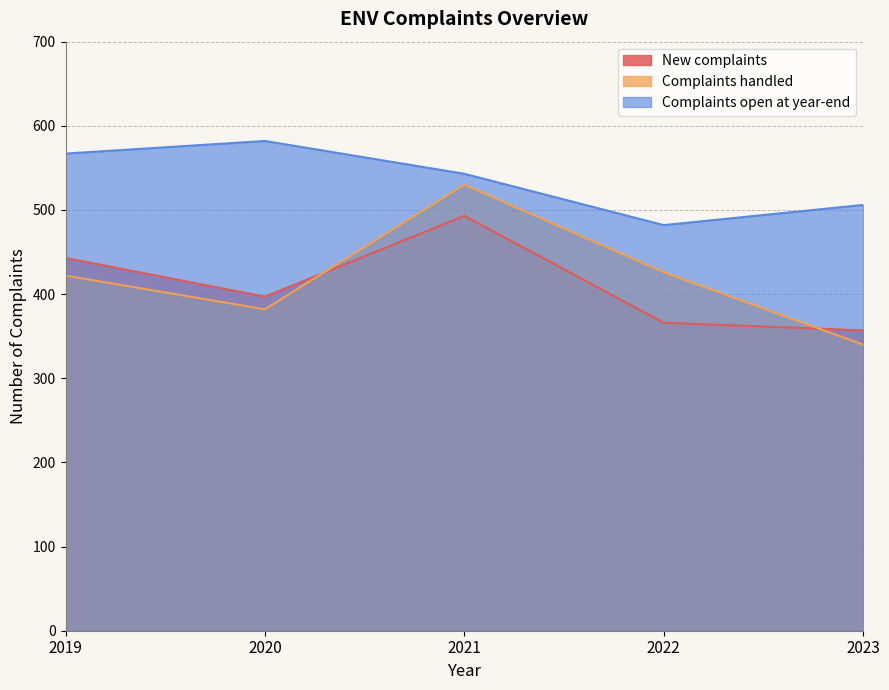

What is the sum of all New complaints values?

2056